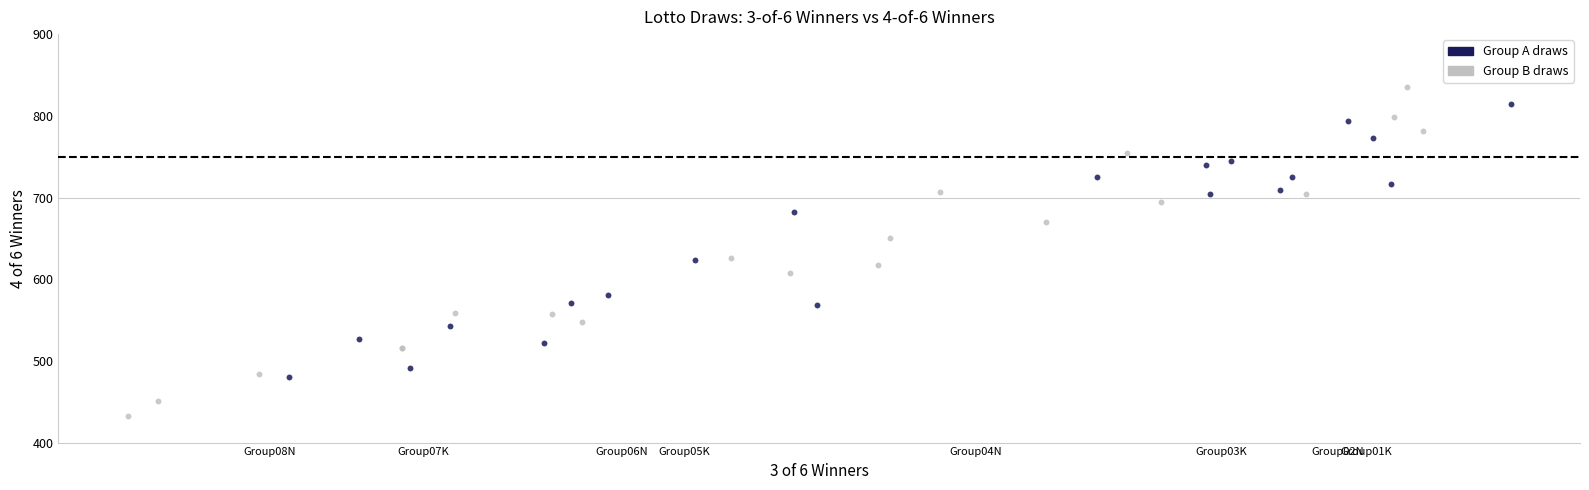

Which series contains the lowest Y value?

Group B draws